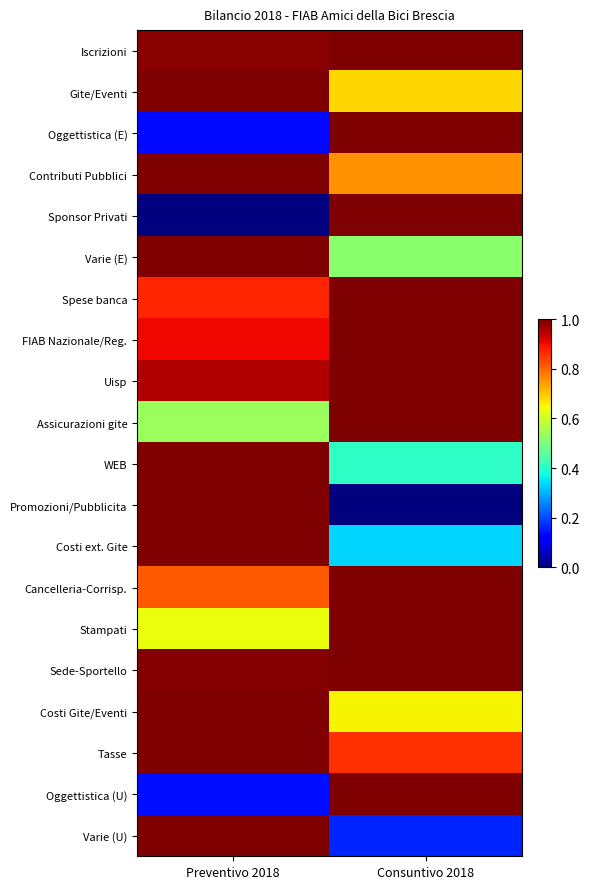

What is the total value across all series at Preventivo 2018?

16.0